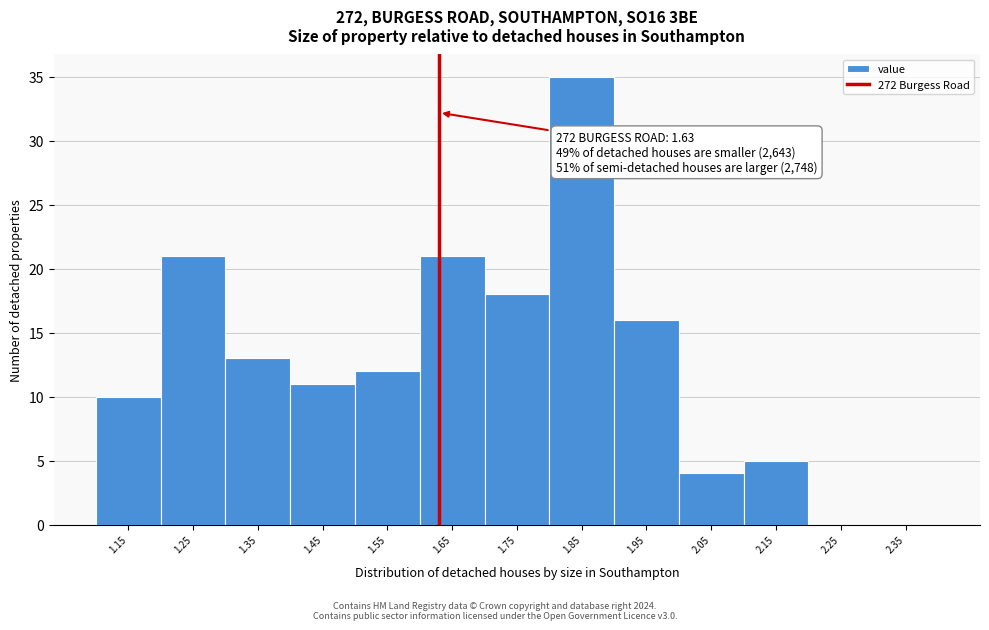

Which range on the x-axis has the tallest bar?

1.8 to 1.9